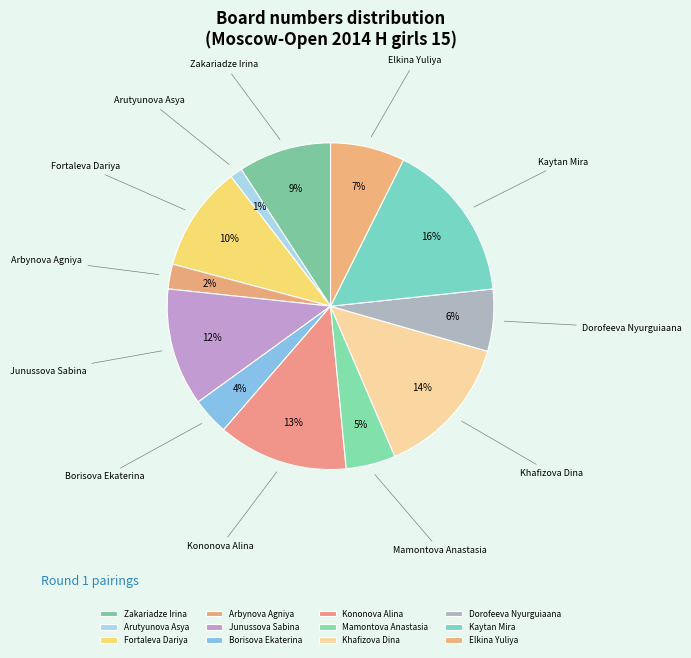

Rank the categories by value from highest to lowest.

Kaytan Mira, Khafizova Dina, Kononova Alina, Junussova Sabina, Fortaleva Dariya, Zakariadze Irina, Elkina Yuliya, Dorofeeva Nyurguiaana, Mamontova Anastasia, Borisova Ekaterina, Arbynova Agniya, Arutyunova Asya